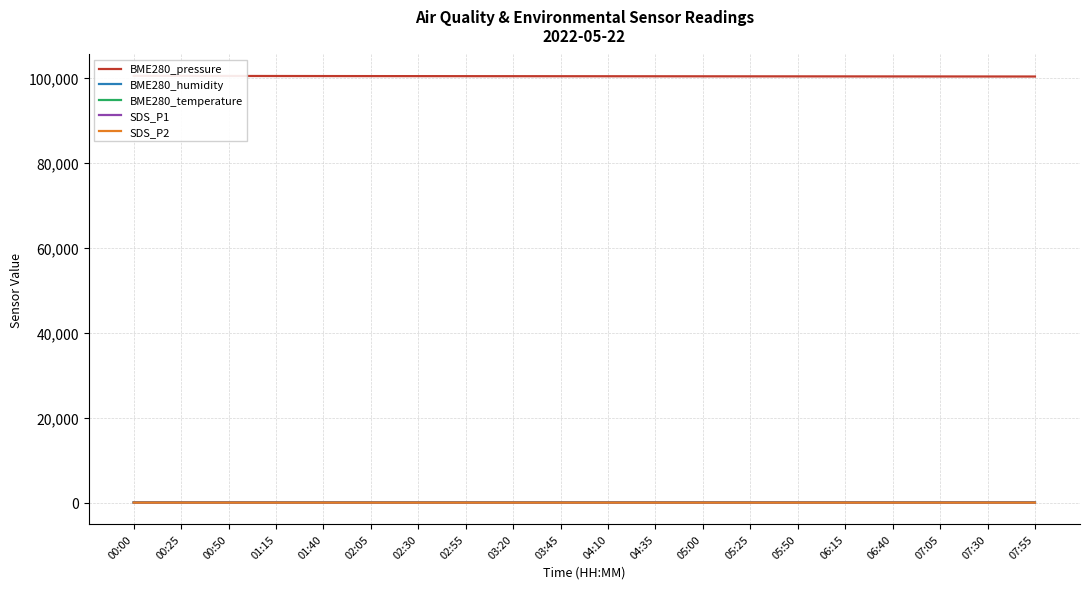

At which category is the sum across all series the highest?

00:00